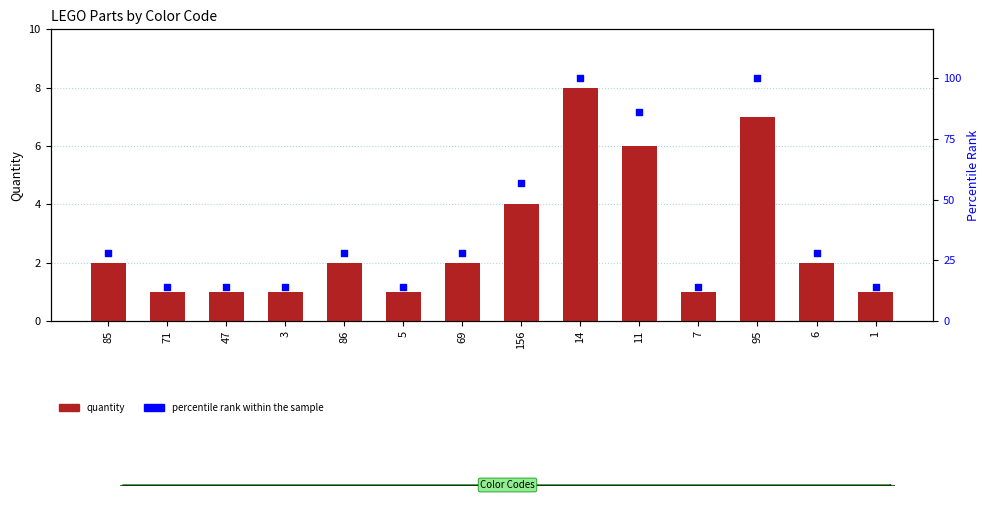

Which series has the widest spread of Y values?

percentile rank within the sample